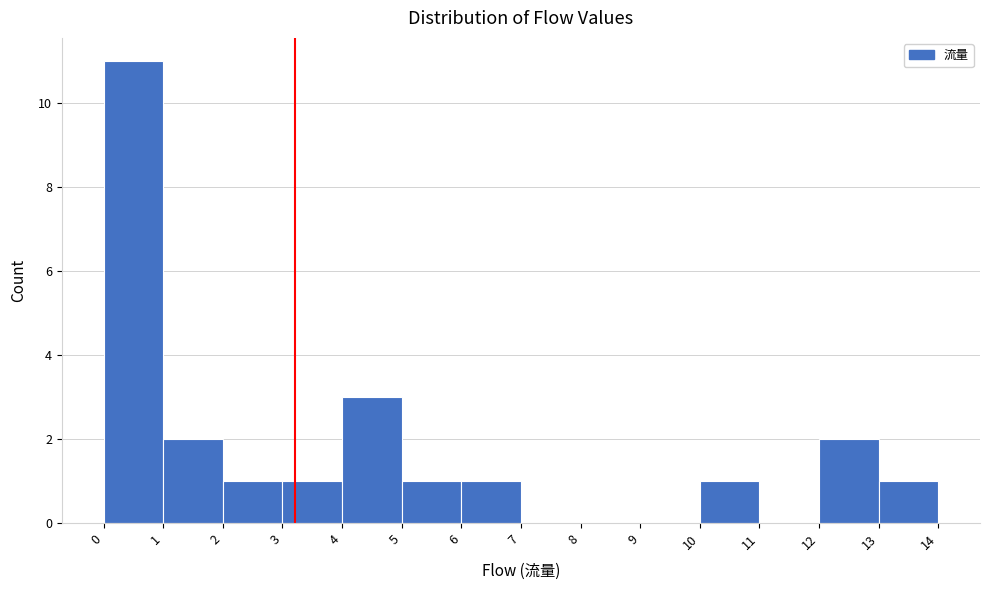

Reading left to right, transcribe this chart: for each bar, give the range it covers on the x-axis and its height. The values are not printed on the chart, so give them approximately, as read against the axis.

0 to 1: 11
1 to 2: 2
2 to 3: 1
3 to 4: 1
4 to 5: 3
5 to 6: 1
6 to 7: 1
7 to 8: 0
8 to 9: 0
9 to 10: 0
10 to 11: 1
11 to 12: 0
12 to 13: 2
13 to 14: 1